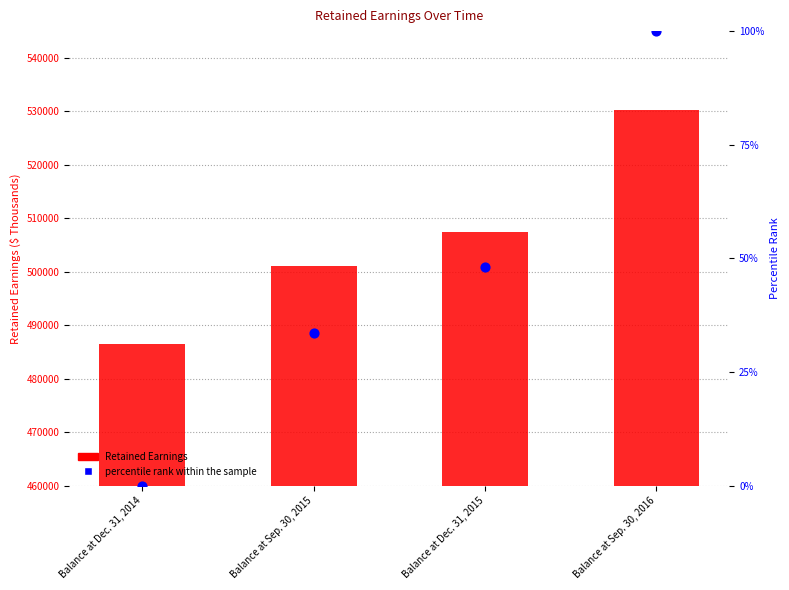

What is the total value across all series at Balance at Sep. 30, 2016?

530277.0